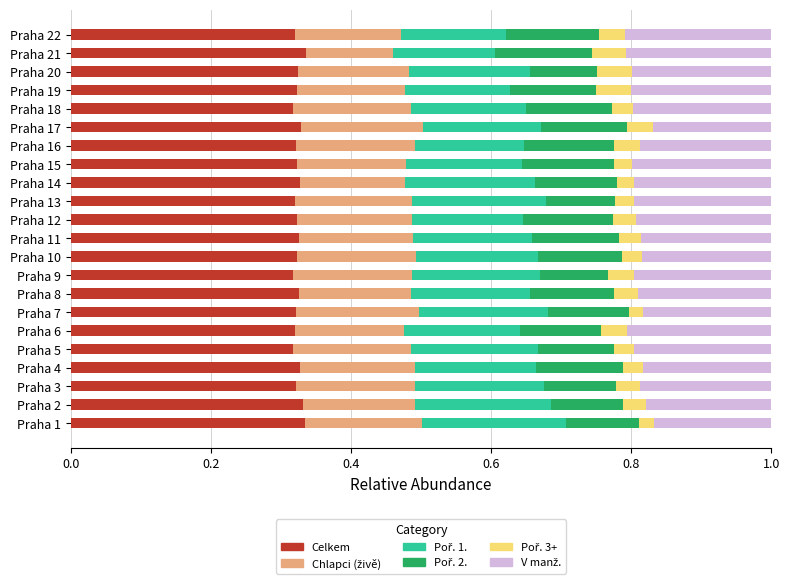

How many Celkem values are between 0 and 1?

22